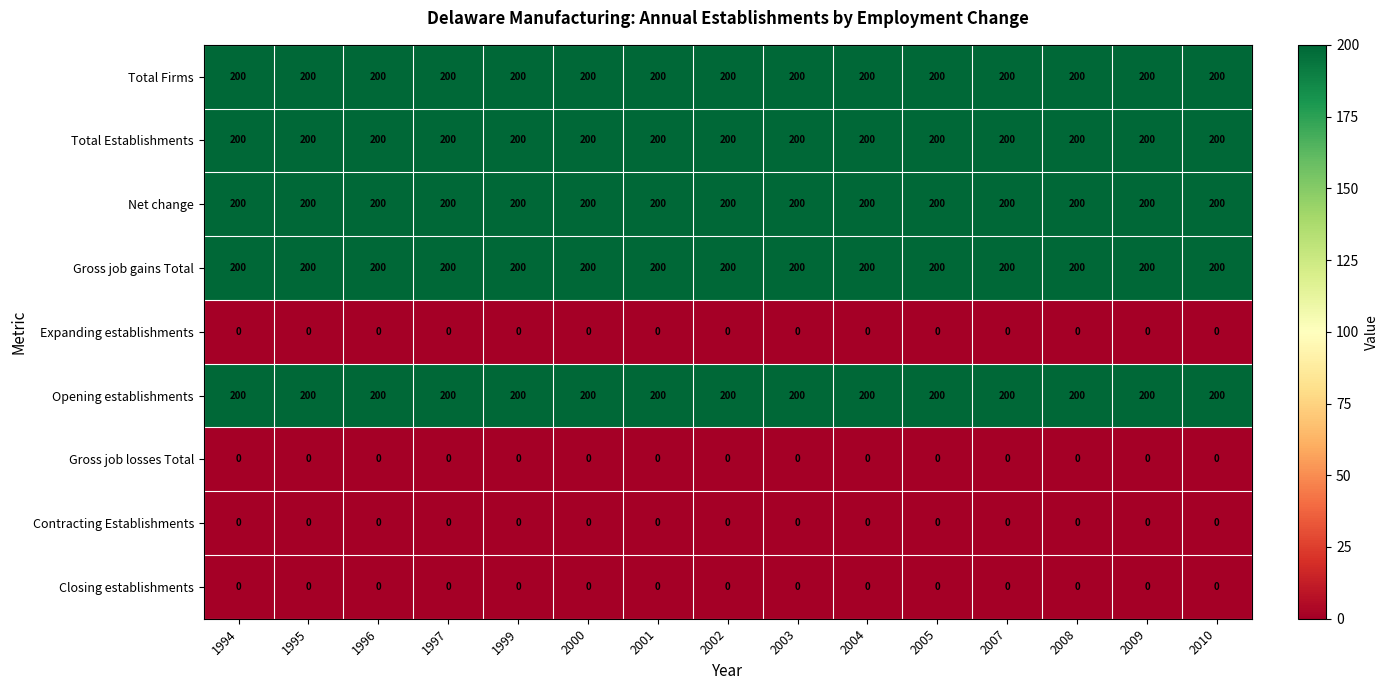

The value of Total Establishments at 1997 is 200. True or false?

True